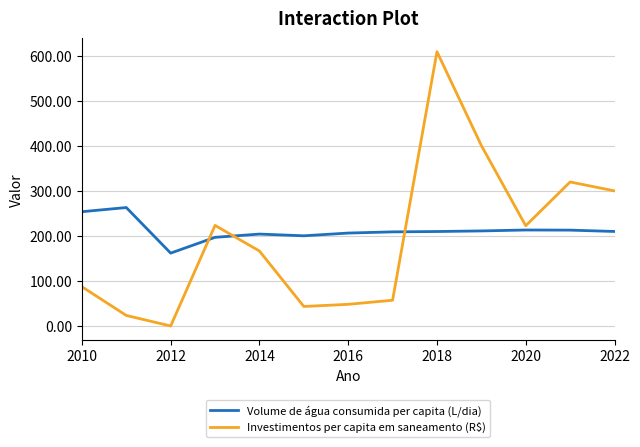

True or false: Investimentos per capita em saneamento (R$) and Volume de água consumida per capita (L/dia) cross at least once.

True